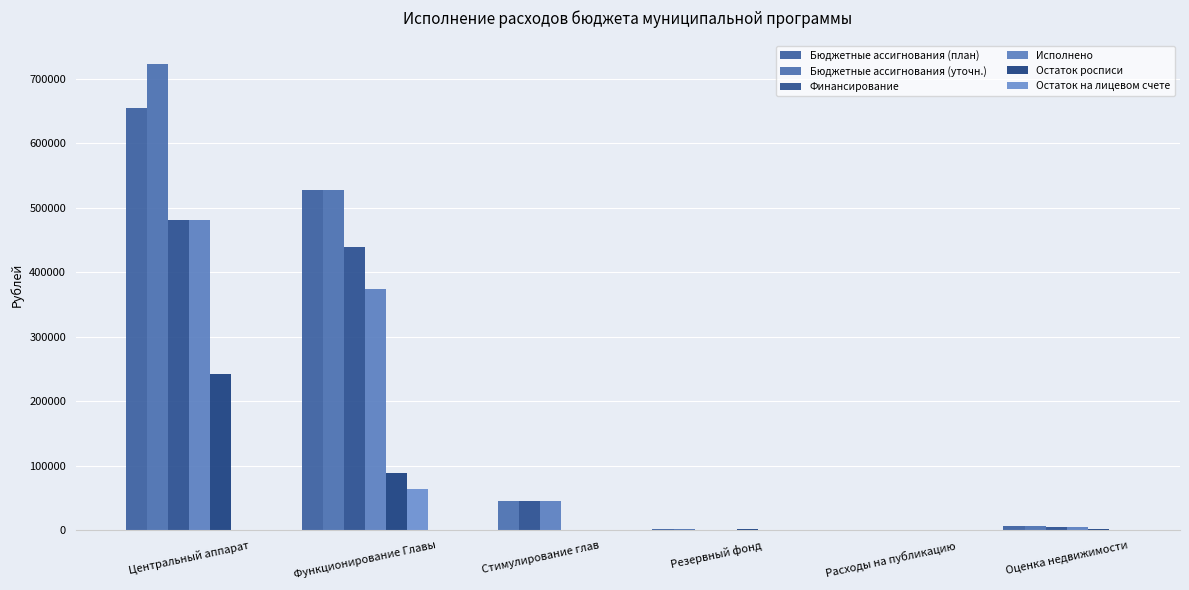

How many categories are shown in the chart?

6